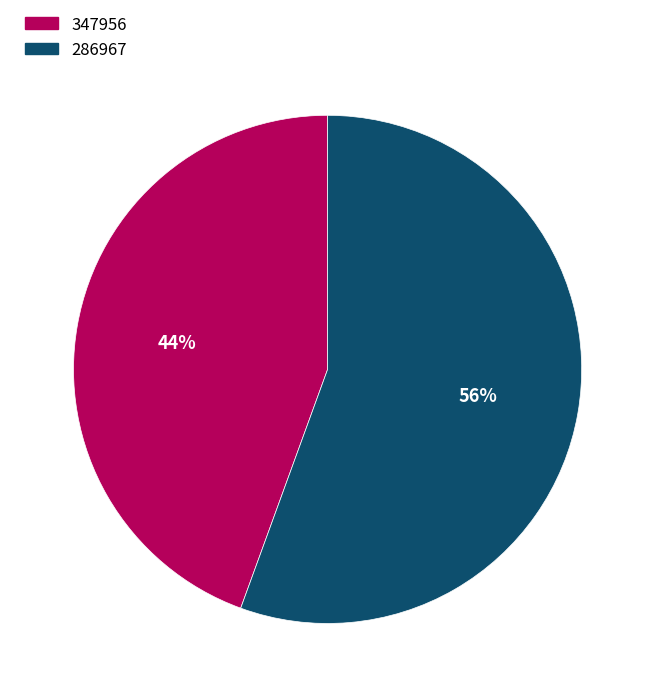

Which category has the biggest portion of the pie?

286967